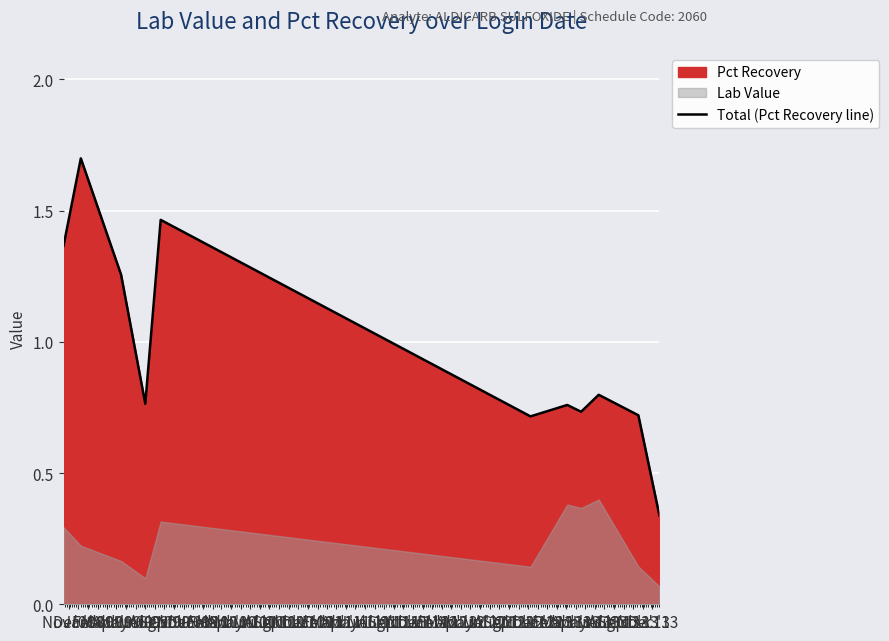

True or false: the data shows 1.3 at Jan '09.

True